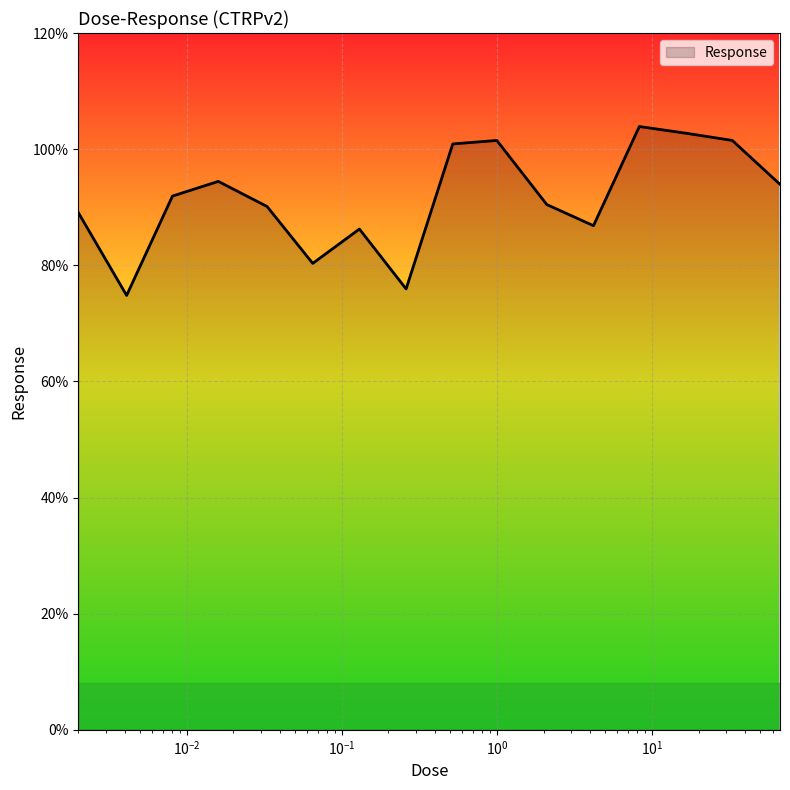

What is the minimum value shown in the chart?

74.8